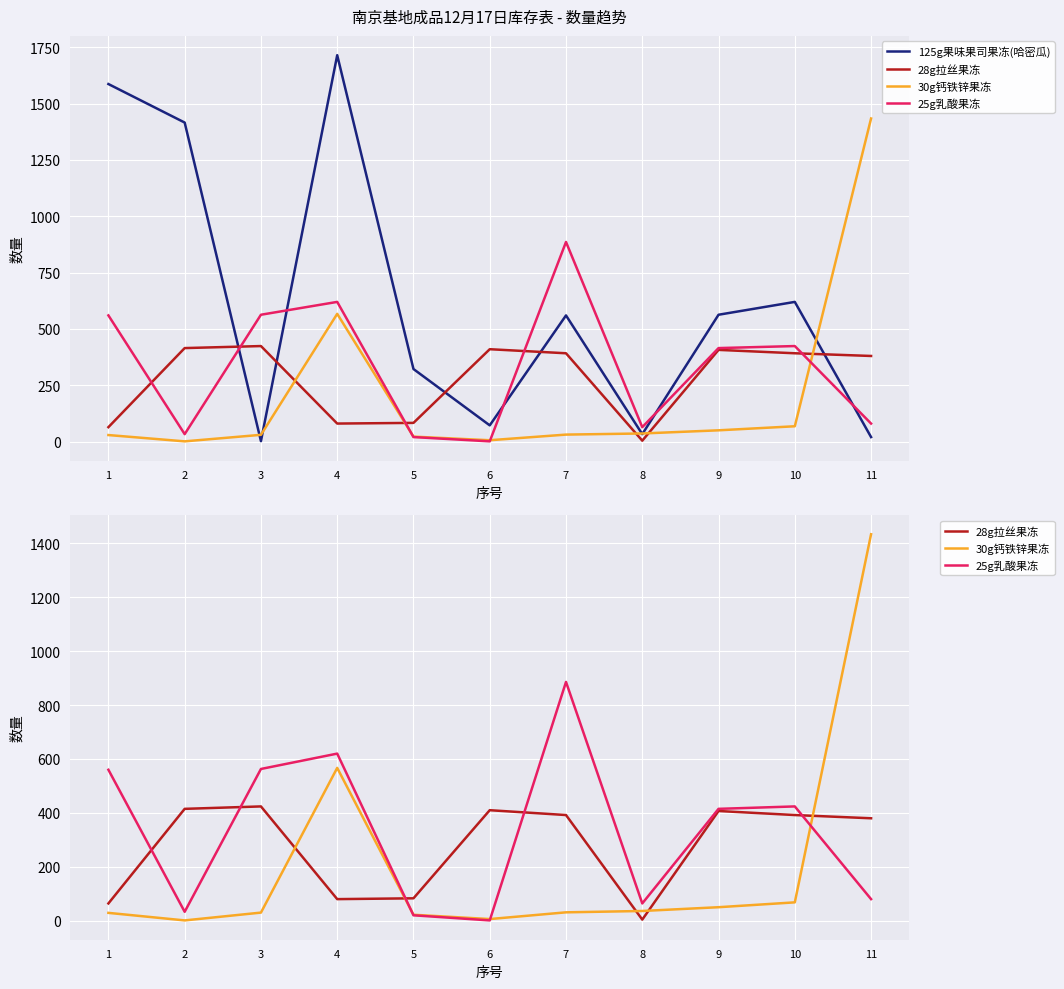

At which category is the sum across all series the highest?

4